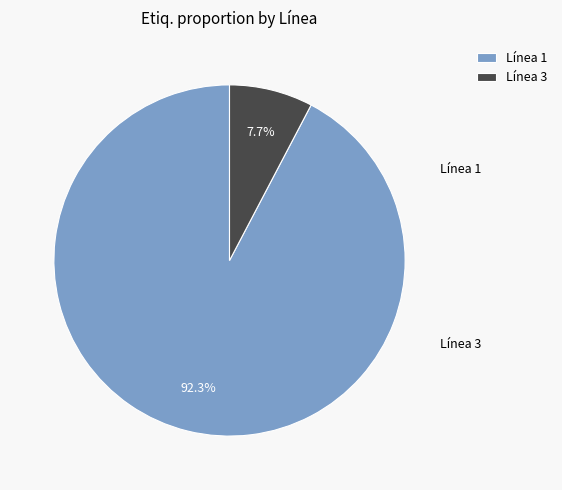

What is the smallest slice in the pie chart?

Línea 3